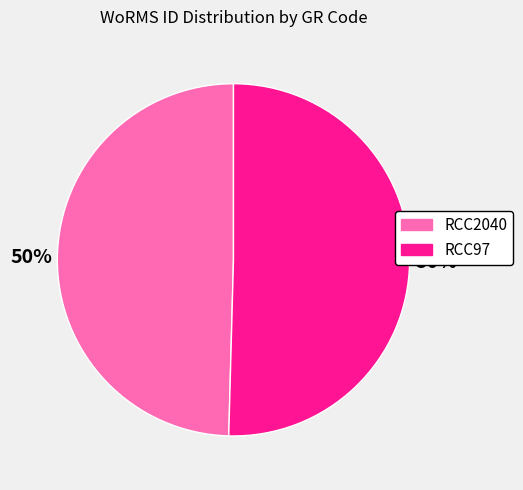

True or false: RCC2040 accounts for 63% of the total.

False